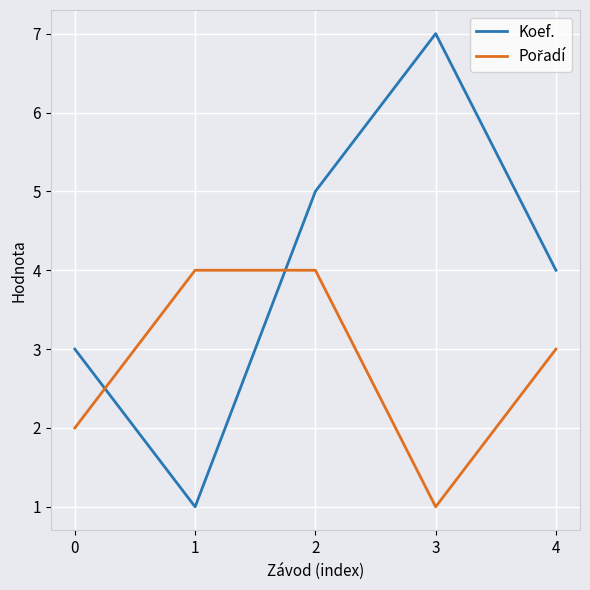

What is the maximum value shown in the chart?

7